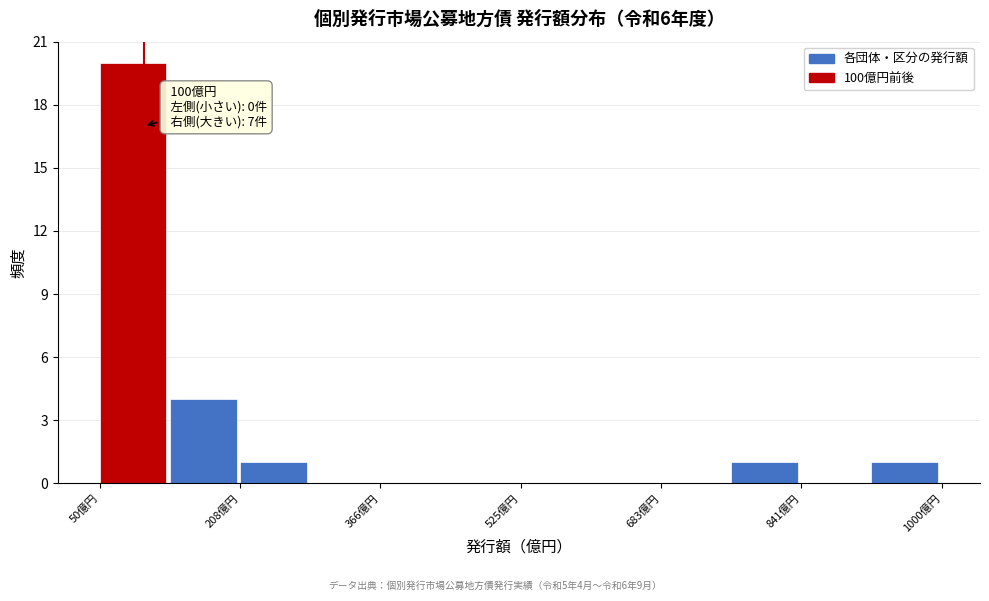

Around what value on the x-axis is the tallest bar? Give the approximate position of its centre, as read against the axis.

80